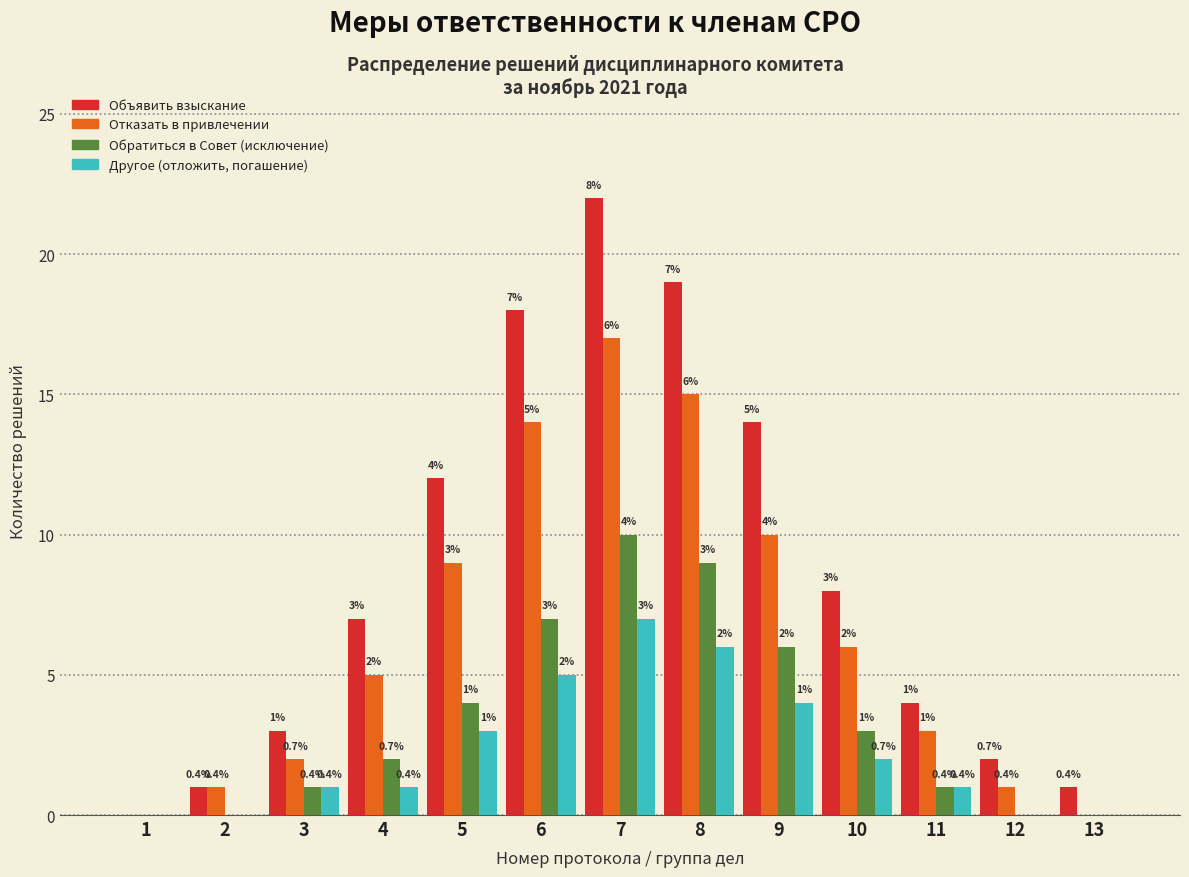

Reading right to left, what are all the values shown in this chart?

Объявить взыскание: 13=1	12=2	11=4	10=8	9=14	8=19	7=22	6=18	5=12	4=7	3=3	2=1	1=0
Отказать в привлечении: 13=0	12=1	11=3	10=6	9=10	8=15	7=17	6=14	5=9	4=5	3=2	2=1	1=0
Обратиться в Совет (исключение): 13=0	12=0	11=1	10=3	9=6	8=9	7=10	6=7	5=4	4=2	3=1	2=0	1=0
Другое (отложить, погашение): 13=0	12=0	11=1	10=2	9=4	8=6	7=7	6=5	5=3	4=1	3=1	2=0	1=0